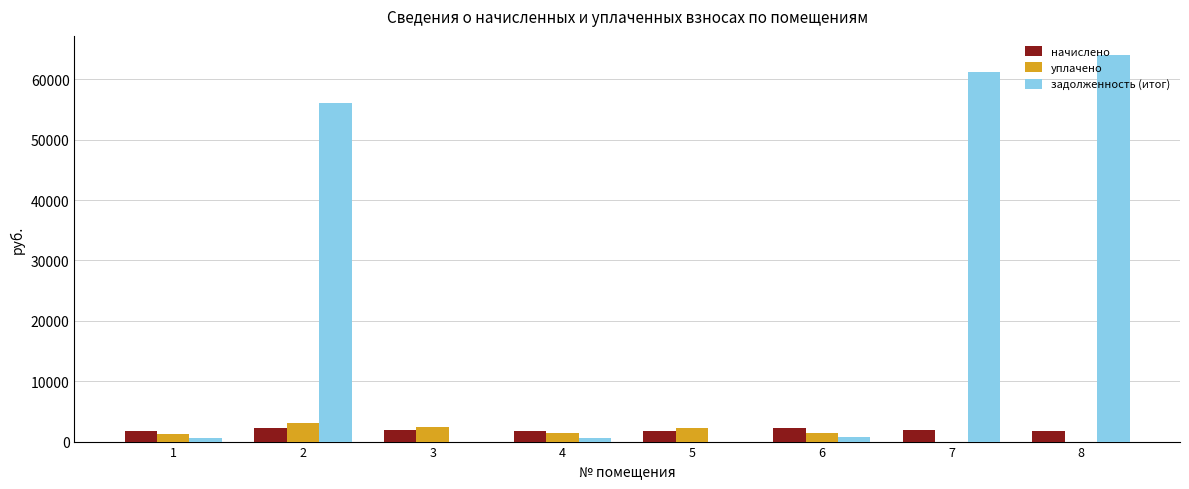

How many series are shown in this chart?

3